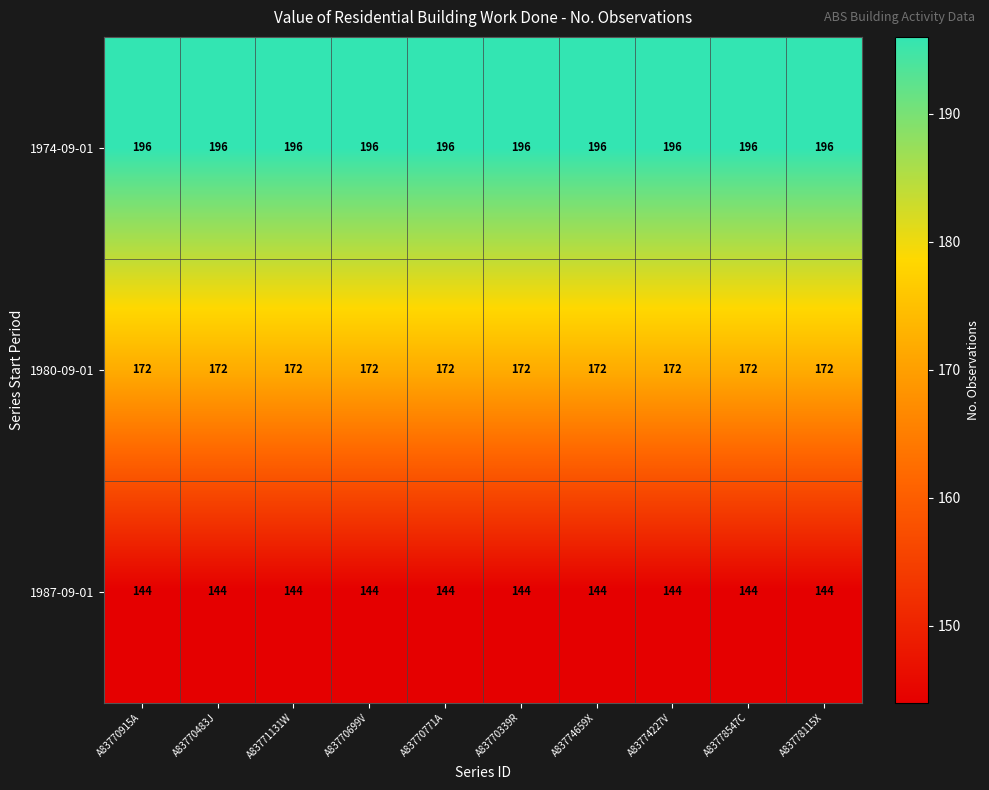

Rank the series by their average value, from highest to lowest.

1974-09-01, 1980-09-01, 1987-09-01